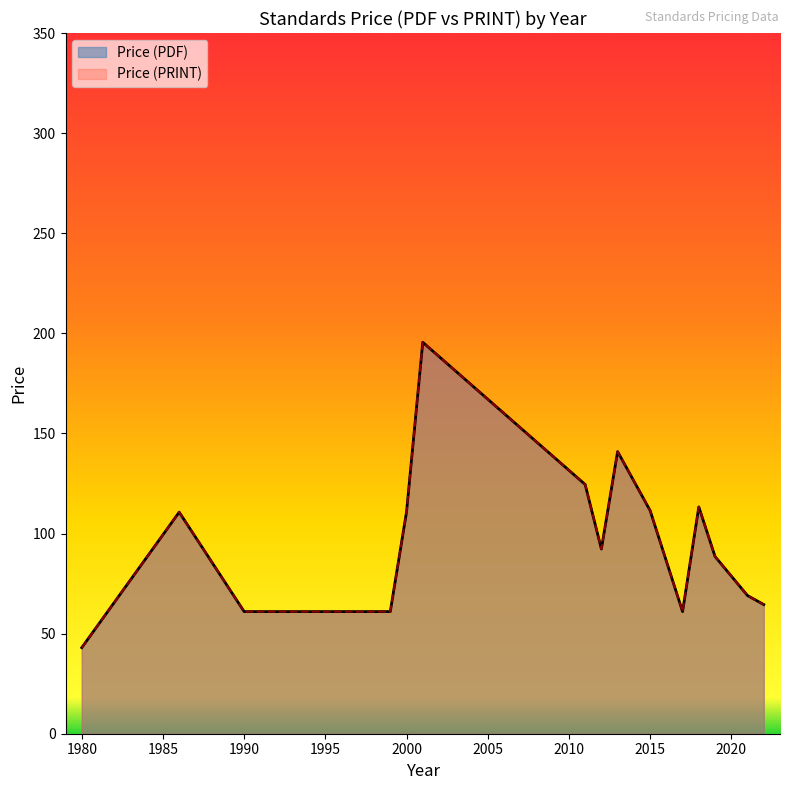

What is the minimum value shown in the chart?

43.0